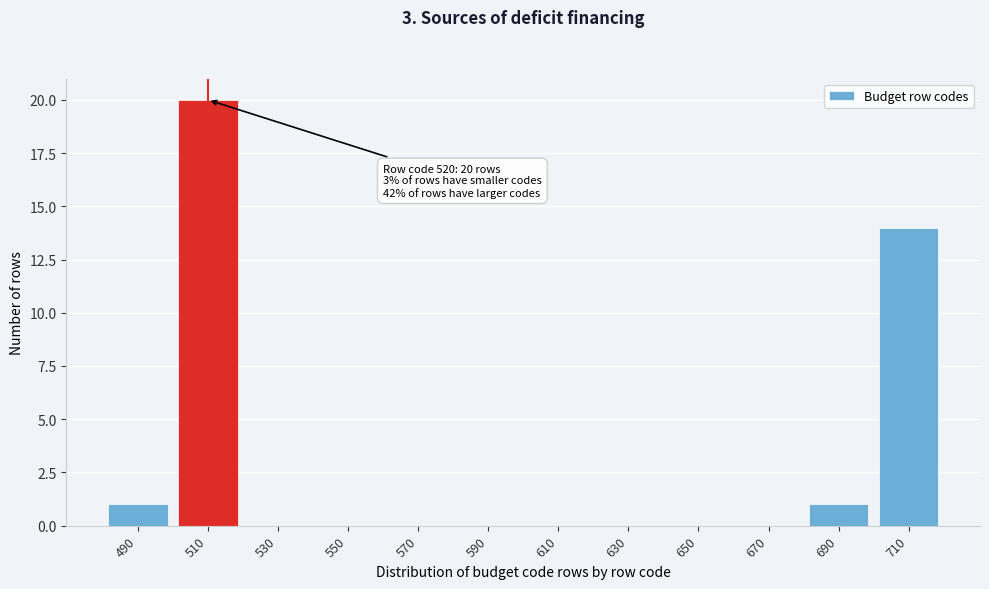

Reading left to right, what are all the values shown in this chart?

490=1	510=20	530=0	550=0	570=0	590=0	610=0	630=0	650=0	670=0	690=1	710=14